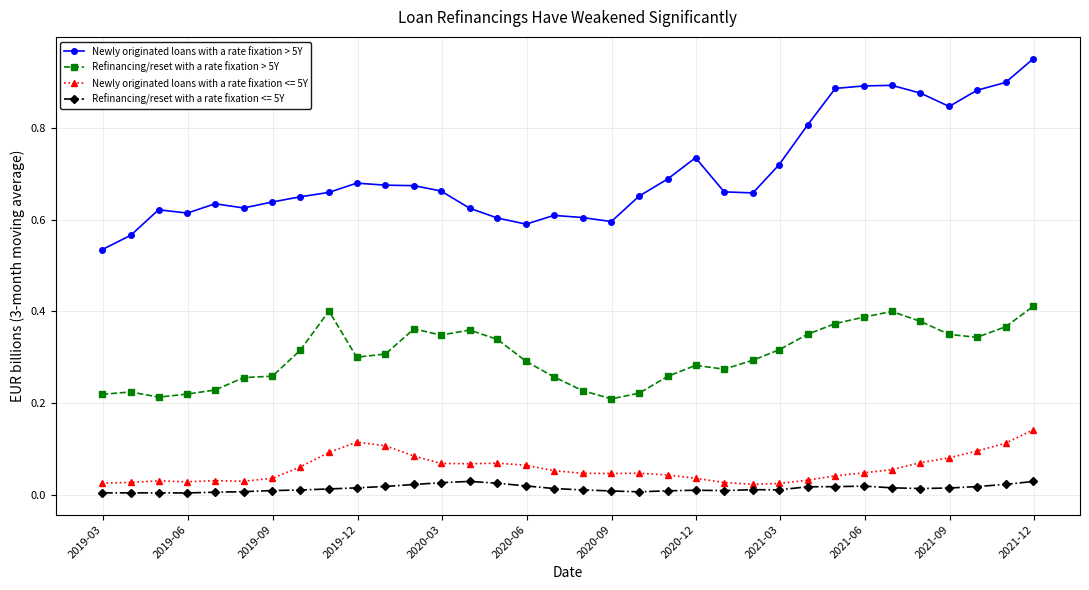

What is the sum of all Newly originated loans with a rate fixation <= 5Y values?

2.0